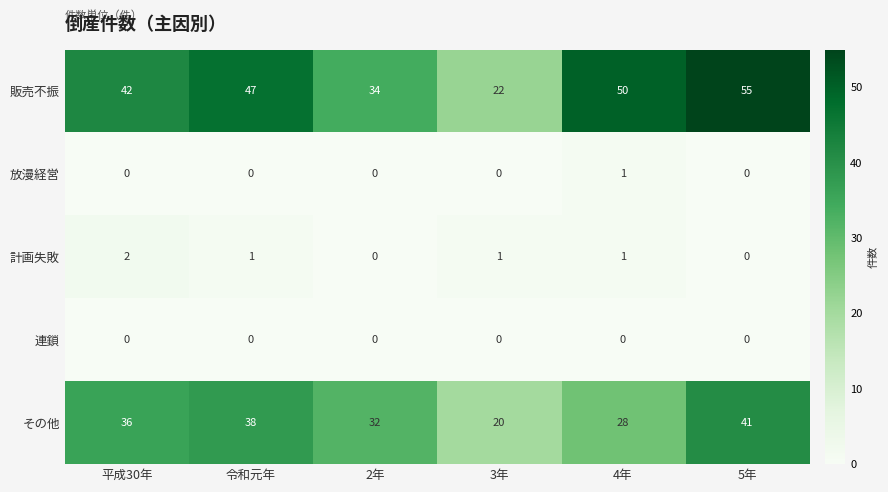

What is the difference between the second highest and second lowest values in the 販売不振 series?

16